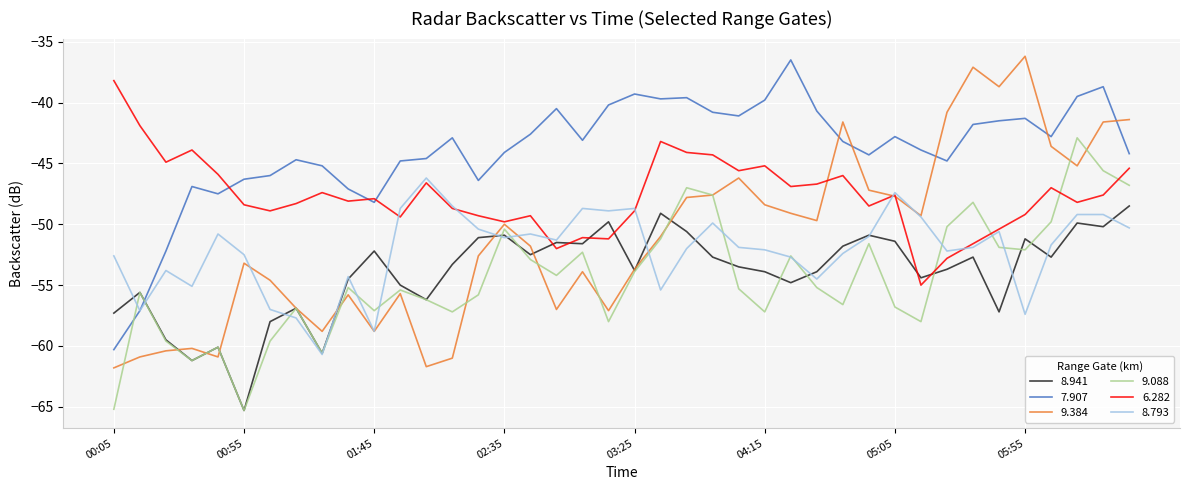

What is the maximum value shown in the chart?

-36.2